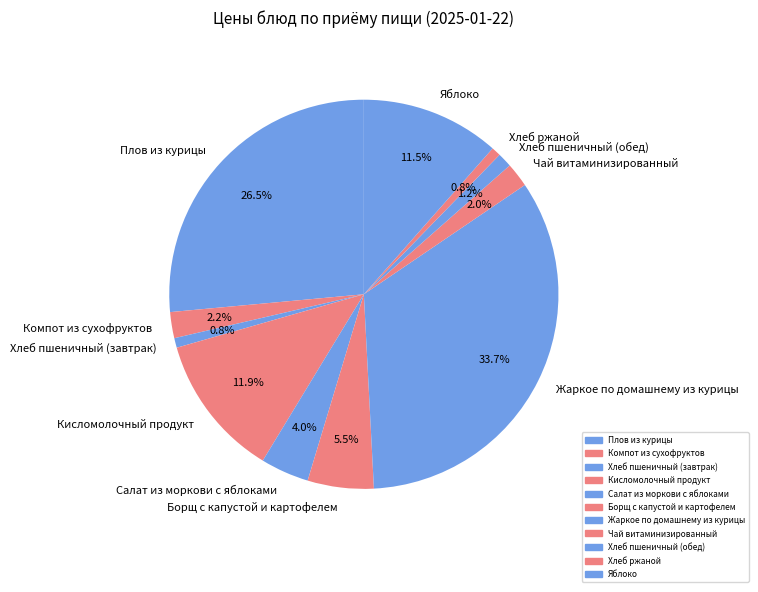

How many slices are in this pie chart?

11